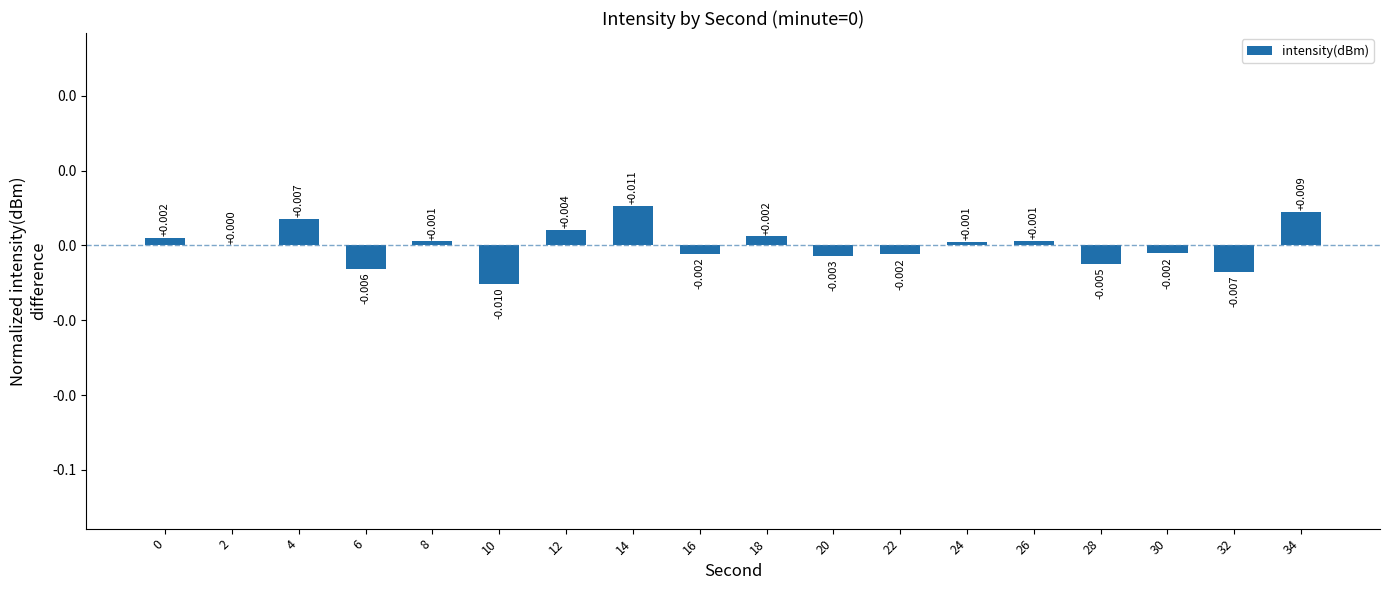

How many categories are shown in the chart?

18